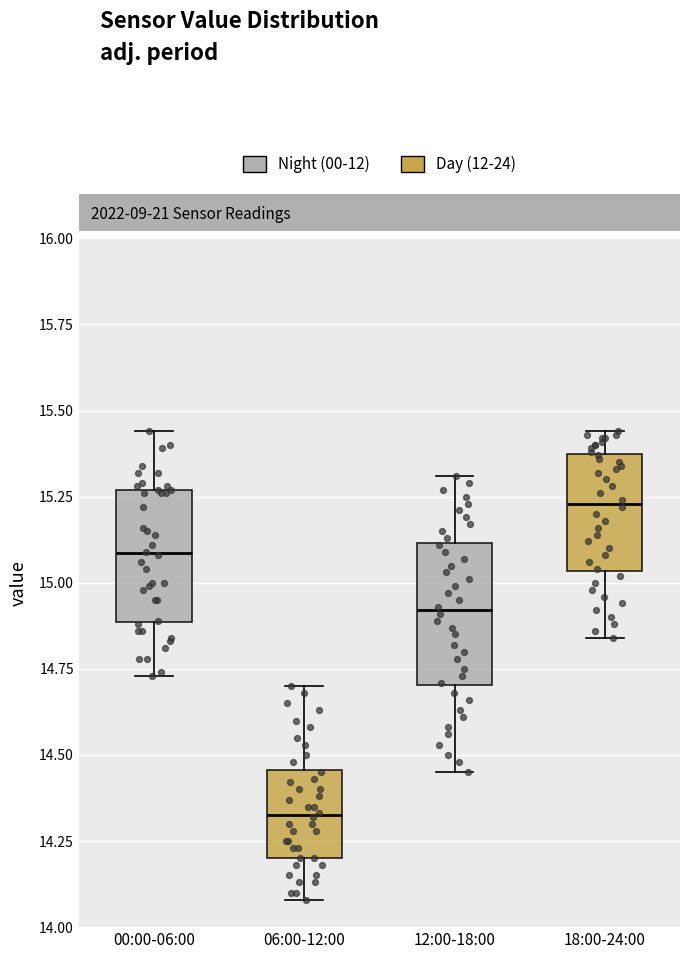

Reading left to right, transcribe this box plot: for each box, give where its median line is, the range the box spans, and where its two whiskers end, as read against the y-axis. The values are not printed on the chart, so give them approximately, as read against the axis.

00:00-06:00: median 15.10, box 14.90 to 15.25, whiskers 14.75 to 15.45
06:00-12:00: median 14.35, box 14.20 to 14.45, whiskers 14.10 to 14.70
12:00-18:00: median 14.90, box 14.70 to 15.10, whiskers 14.45 to 15.30
18:00-24:00: median 15.25, box 15.05 to 15.35, whiskers 14.85 to 15.45